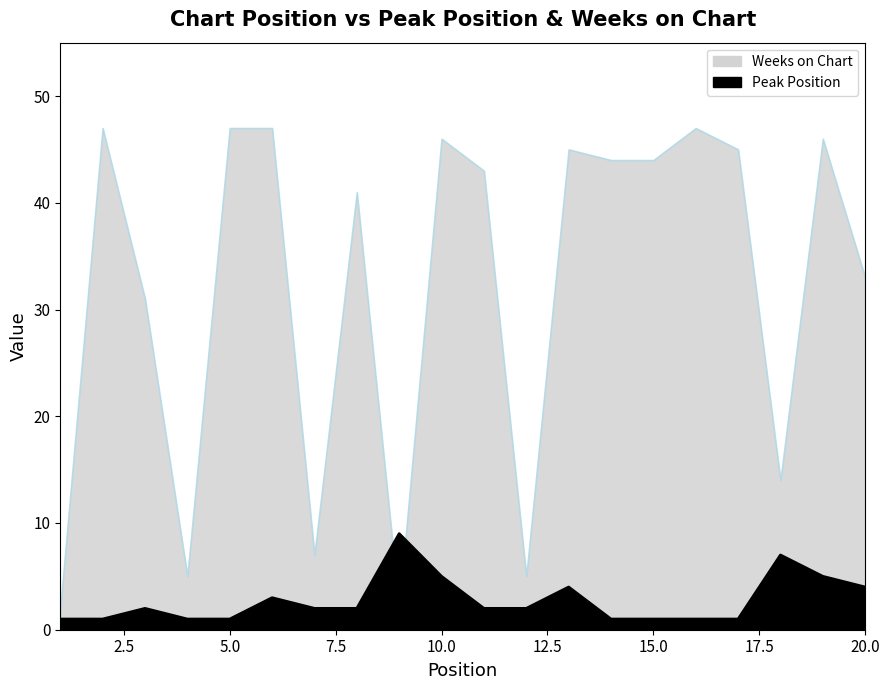

True or false: the data has more than 1 interior local peaks.

True